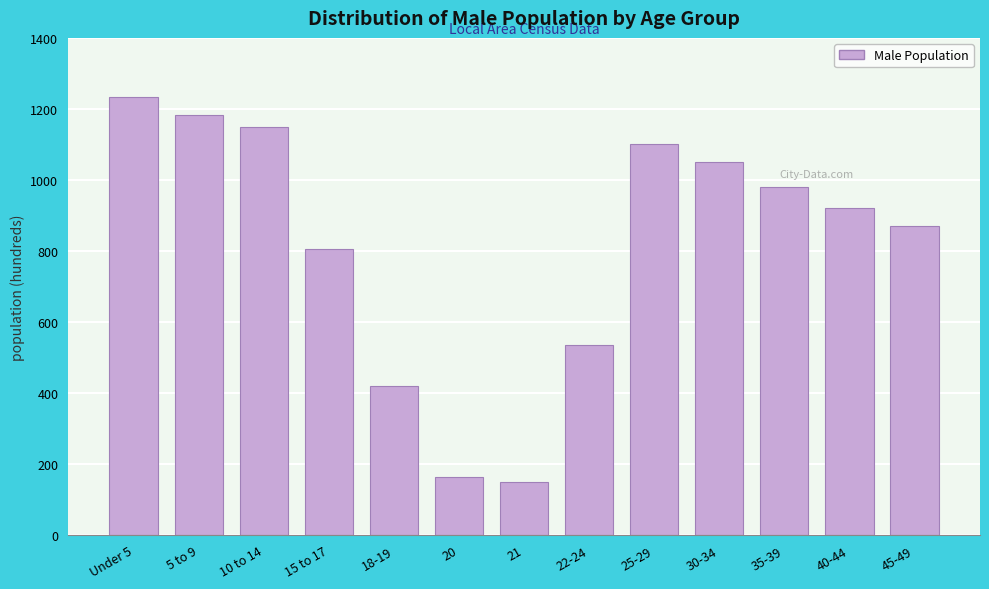

Reading left to right, list all the values displayed in this chart.

Under 5=1233	5 to 9=1183	10 to 14=1148	15 to 17=805	18-19=420	20=164	21=150	22-24=535	25-29=1100	30-34=1050	35-39=980	40-44=920	45-49=870